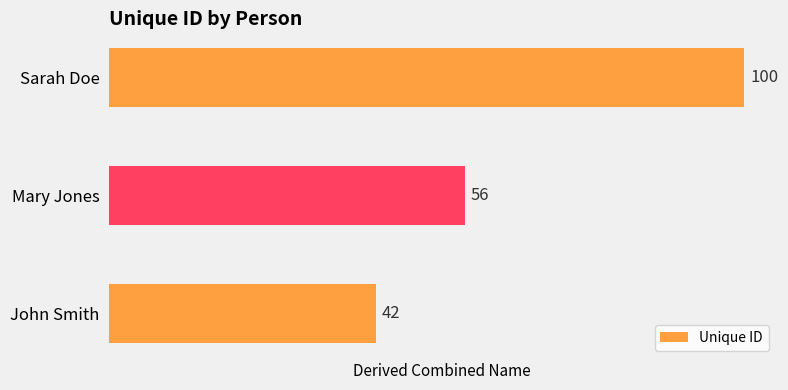

How many data points are less than 56?

1